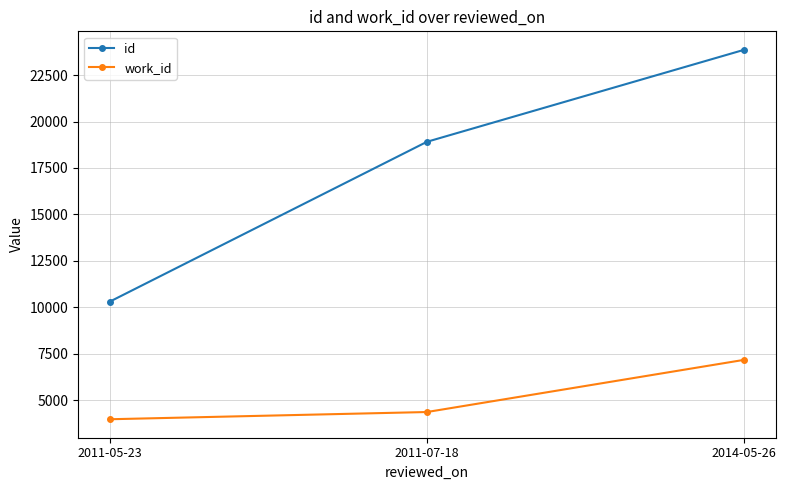

Between 2011-07-18 and 2014-05-26, which series saw the biggest shift?

id